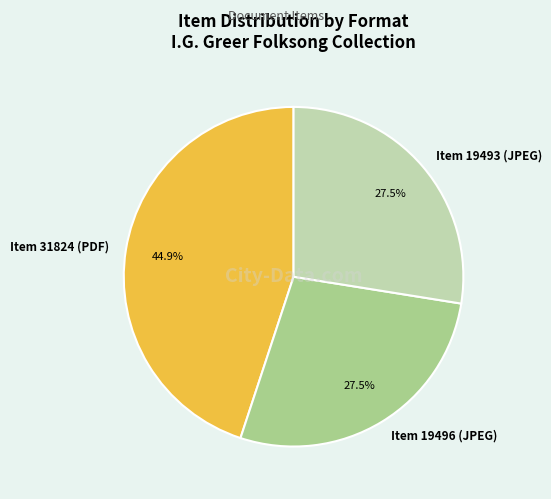

What is the ratio of the value at Item 19496 (JPEG) to the value at Item 31824 (PDF)?

0.6